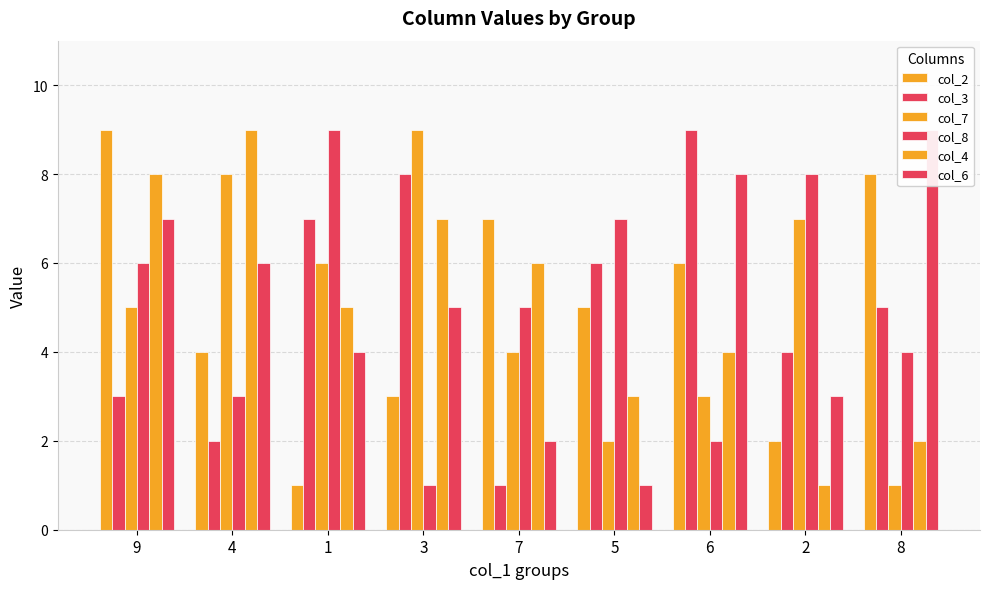

What are all the series names shown in the legend?

col_2, col_3, col_7, col_8, col_4, col_6